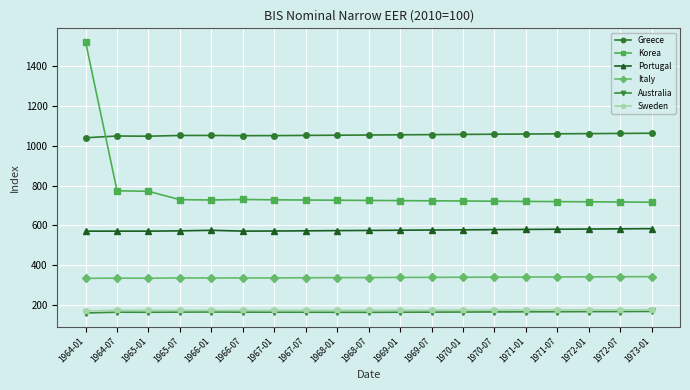

True or false: Italy and Australia intersect in this chart.

False